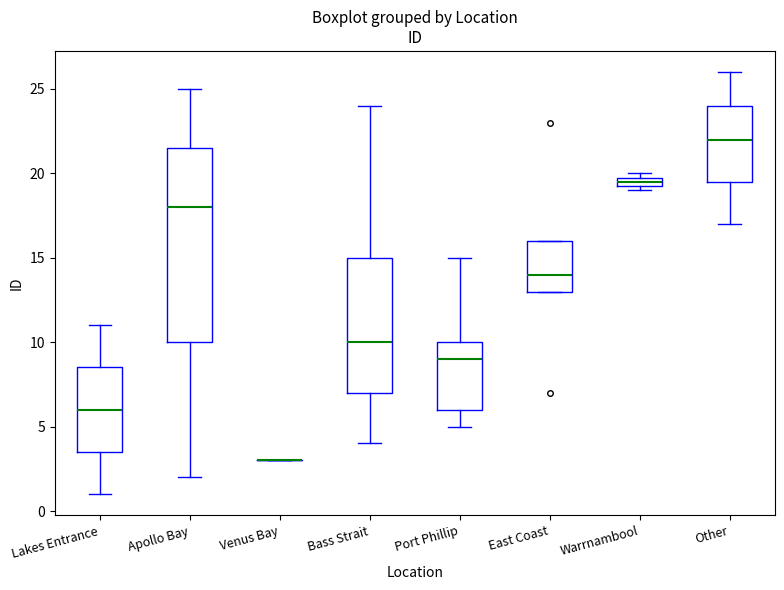

Which box is the tallest, from its lower edge to its upper edge?

Apollo Bay